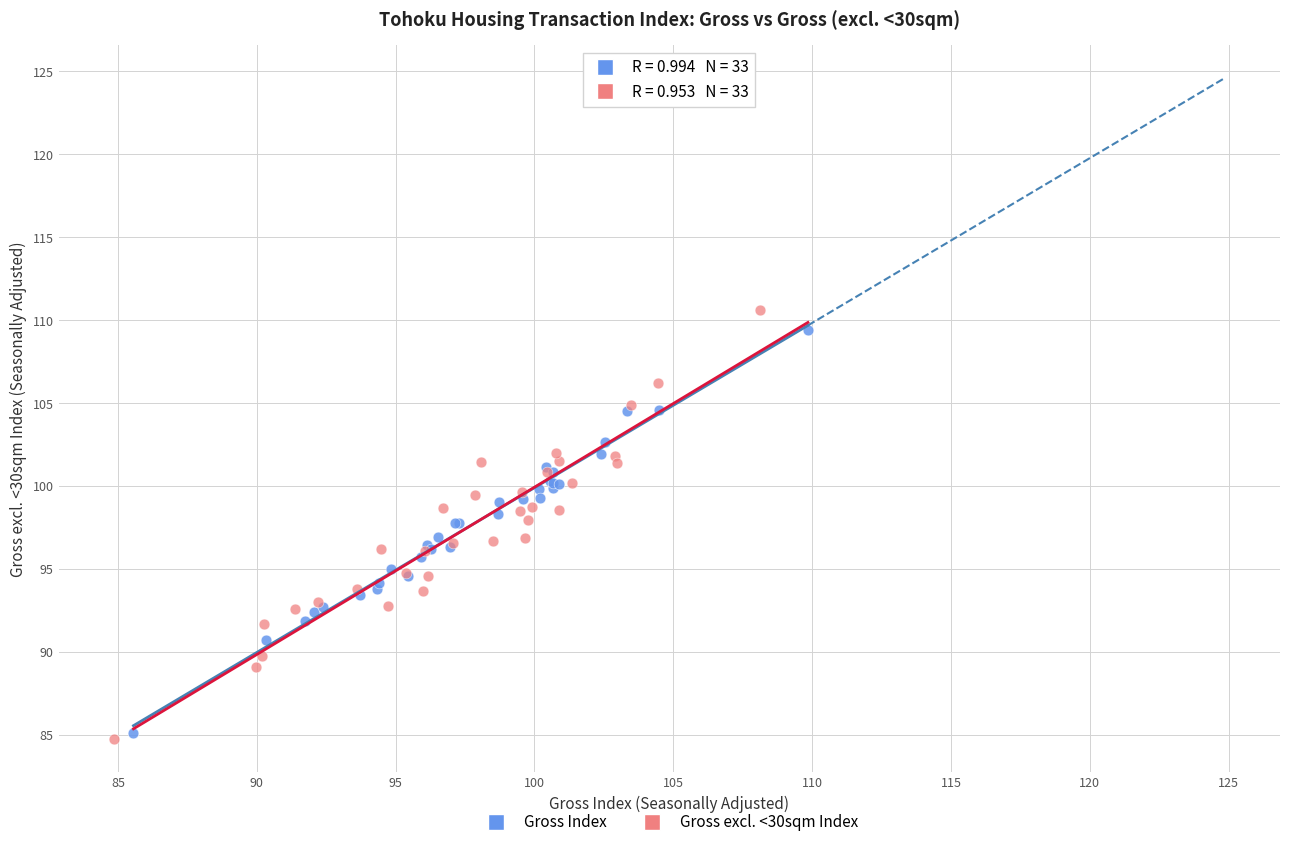

What are all the series names shown in the legend?

Gross Index, Gross excl. <30sqm Index